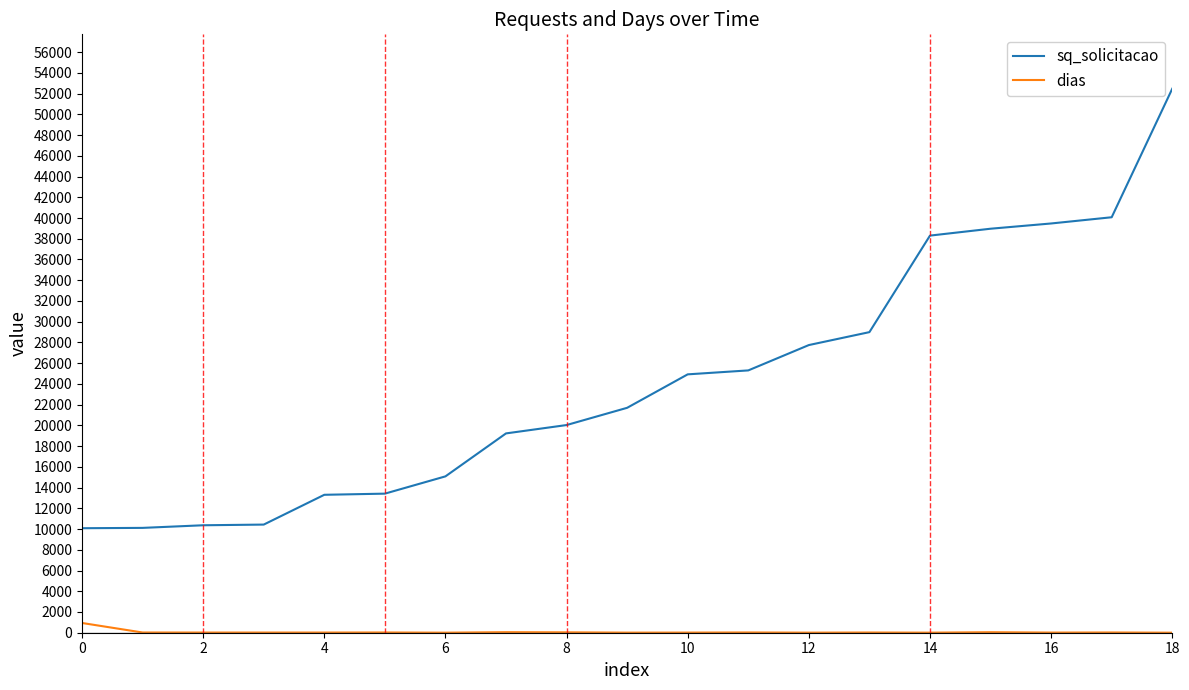

Which series has the largest range (max minus min)?

sq_solicitacao